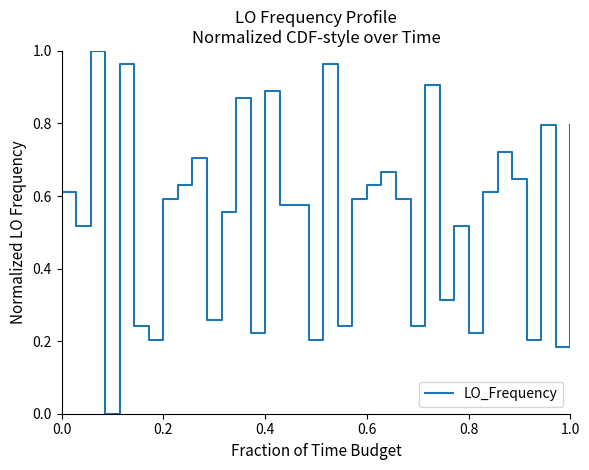

True or false: there are more than 0 points higher than both neighbors.

True